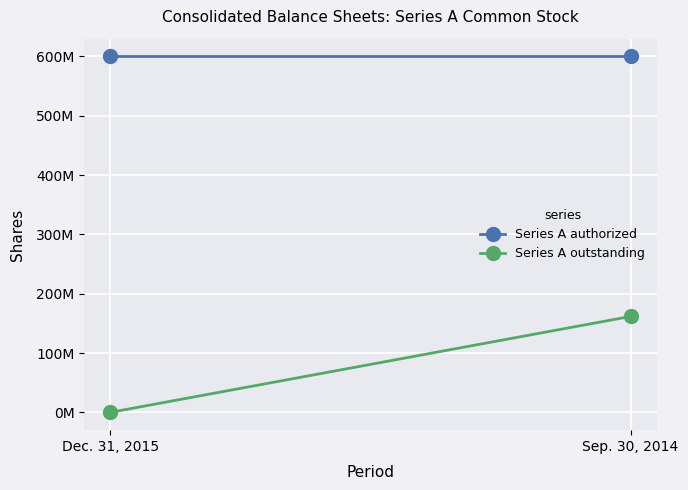

Which series has the widest spread of values?

Series A outstanding